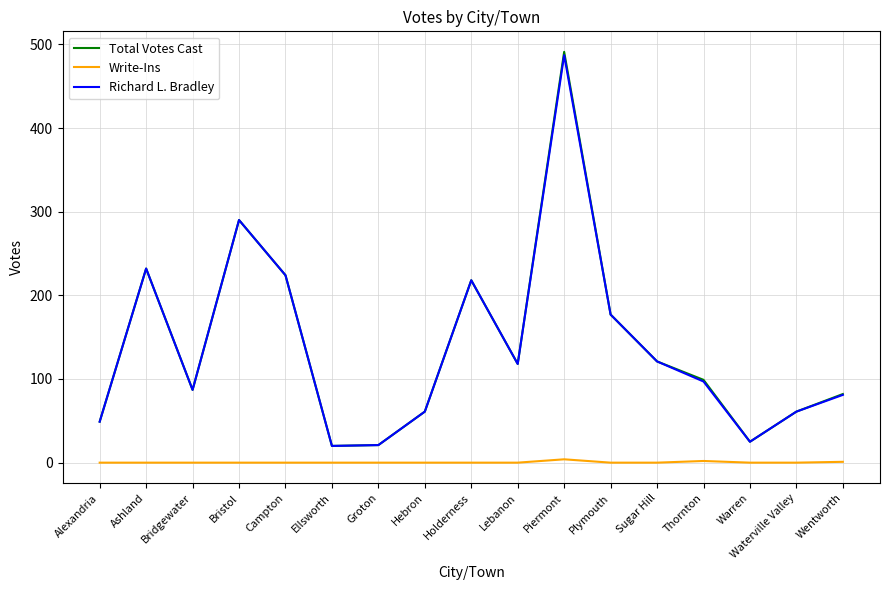

Is the value of Write-Ins at Ellsworth greater than the value of Richard L. Bradley at Hebron?

No